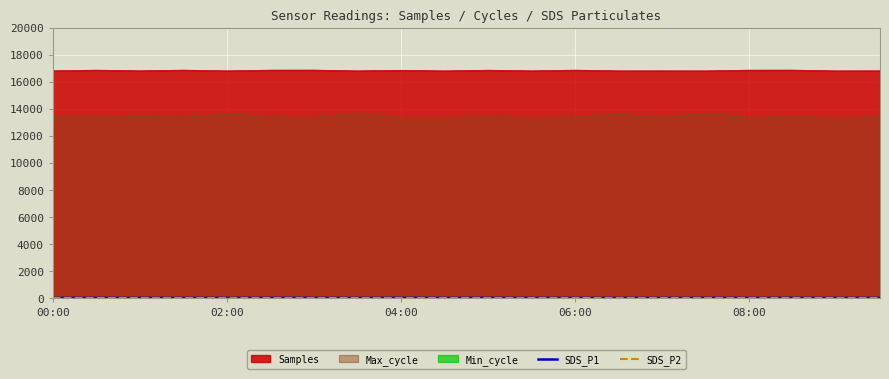

True or false: Samples and Max_cycle cross at least once.

False